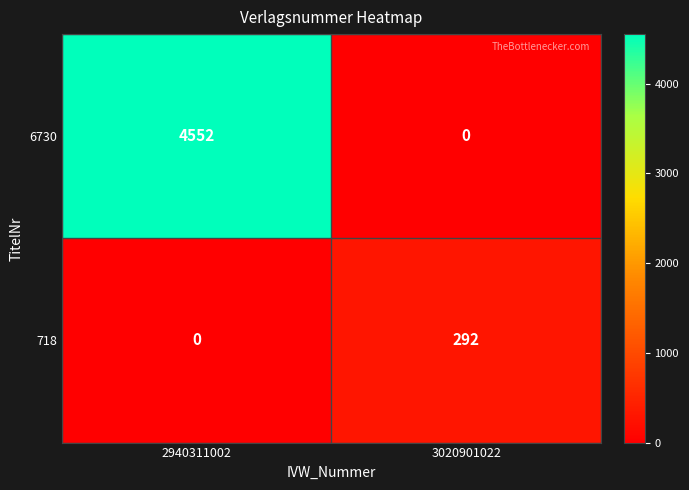

The 718 series shows 396 at 3020901022. True or false?

False